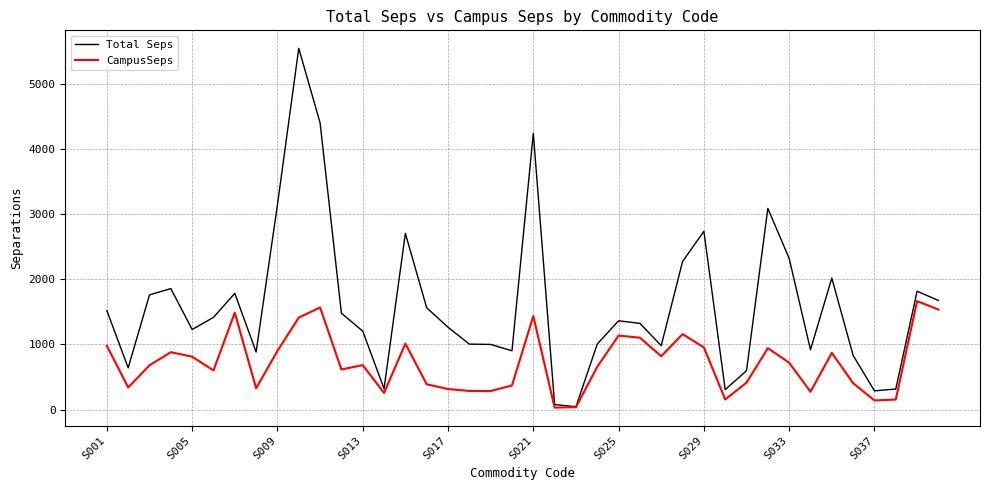

List the series in order of their overall mean, highest first.

Total Seps, CampusSeps